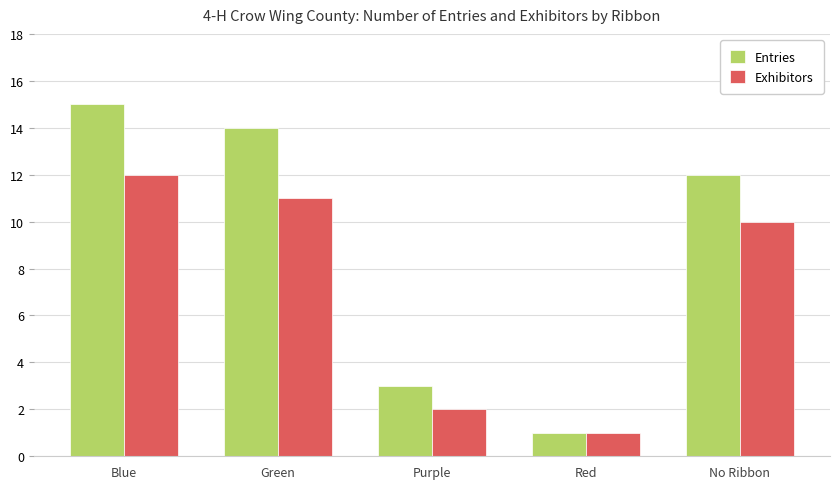

Reading left to right, transcribe all the data shown in this chart.

Entries: Blue=15	Green=14	Purple=3	Red=1	No Ribbon=12
Exhibitors: Blue=12	Green=11	Purple=2	Red=1	No Ribbon=10